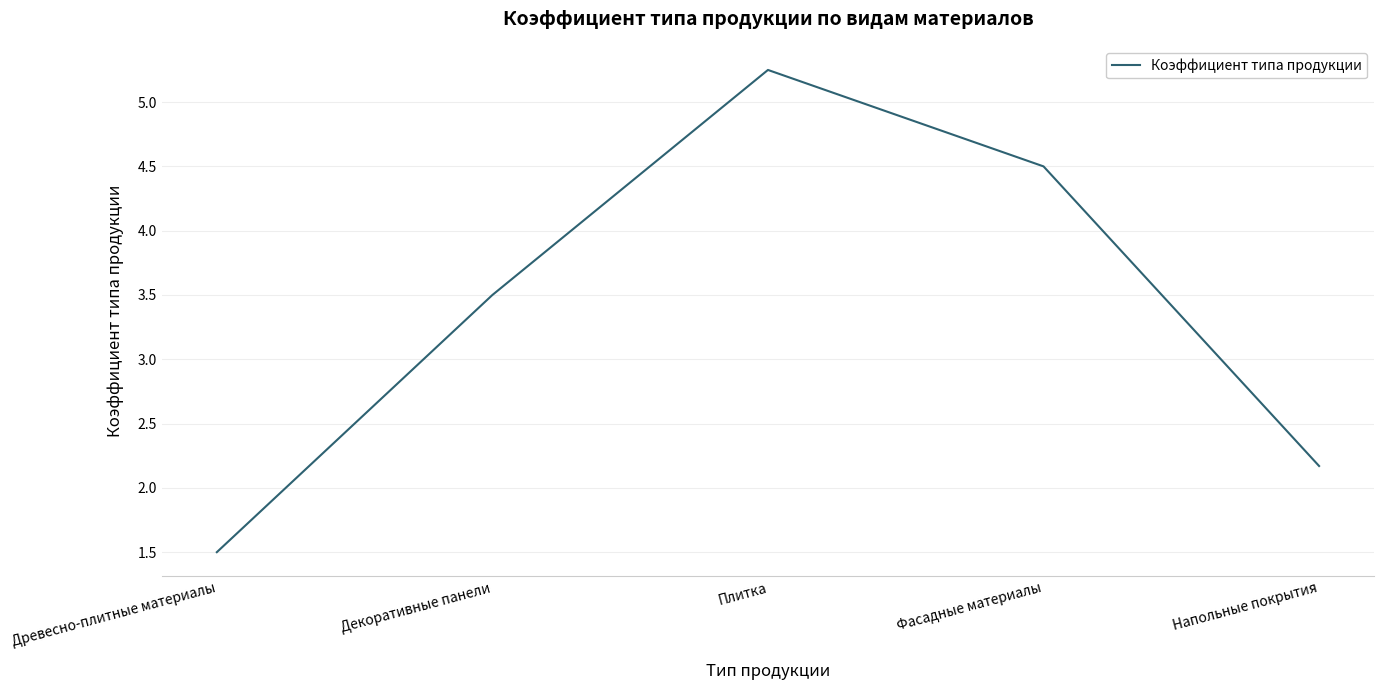

How many interior local peaks (higher than both neighbors) does the data have?

1